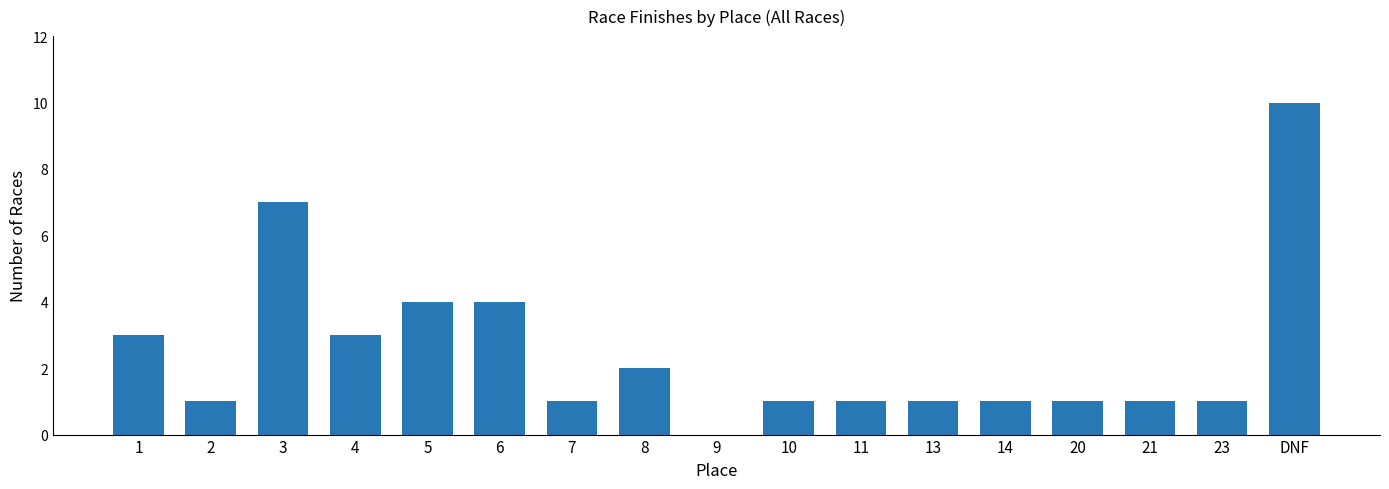

What is the change in value from 6 to 9?

-4